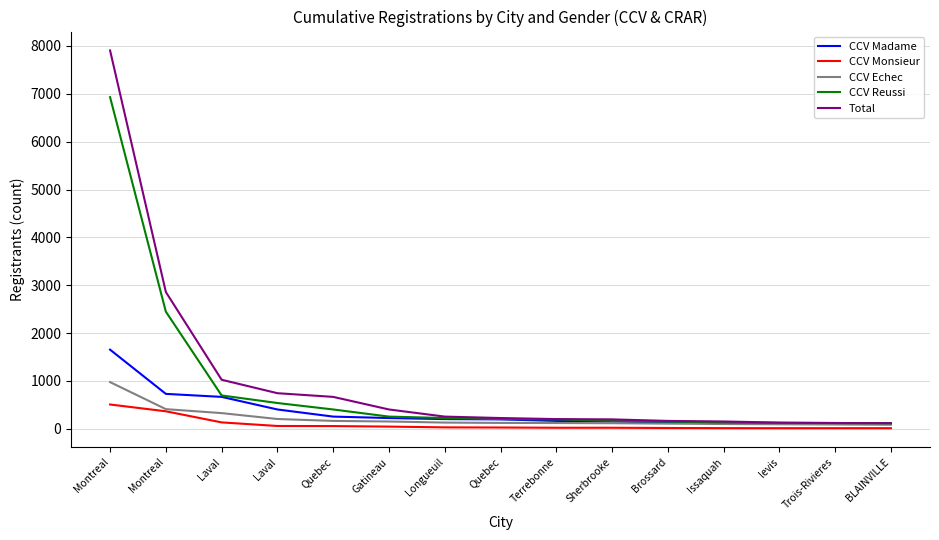

What value does the CCV Madame series have at BLAINVILLE, to the nearest 50?

100